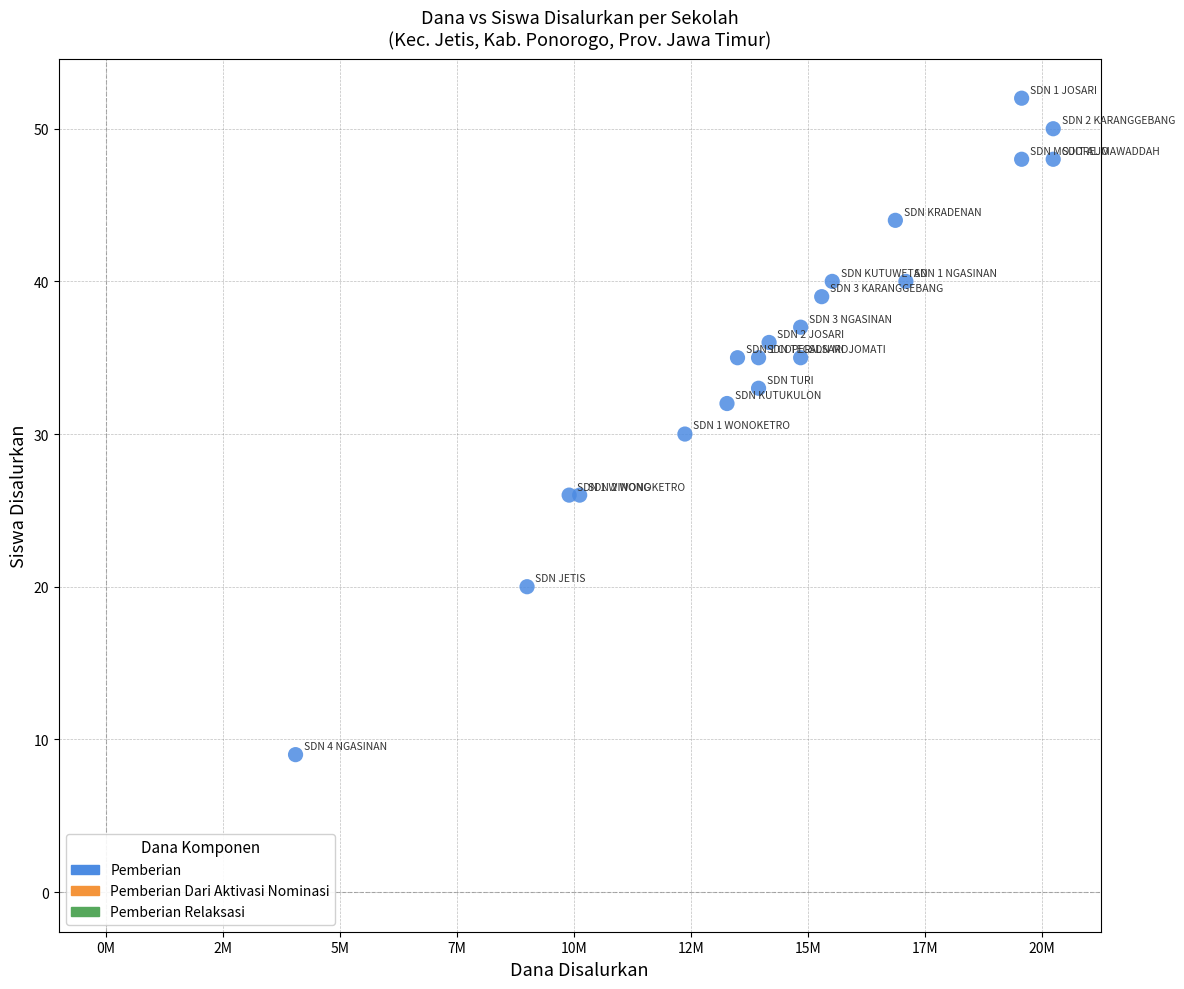

What is the range of X values (max minus min)?

16200000